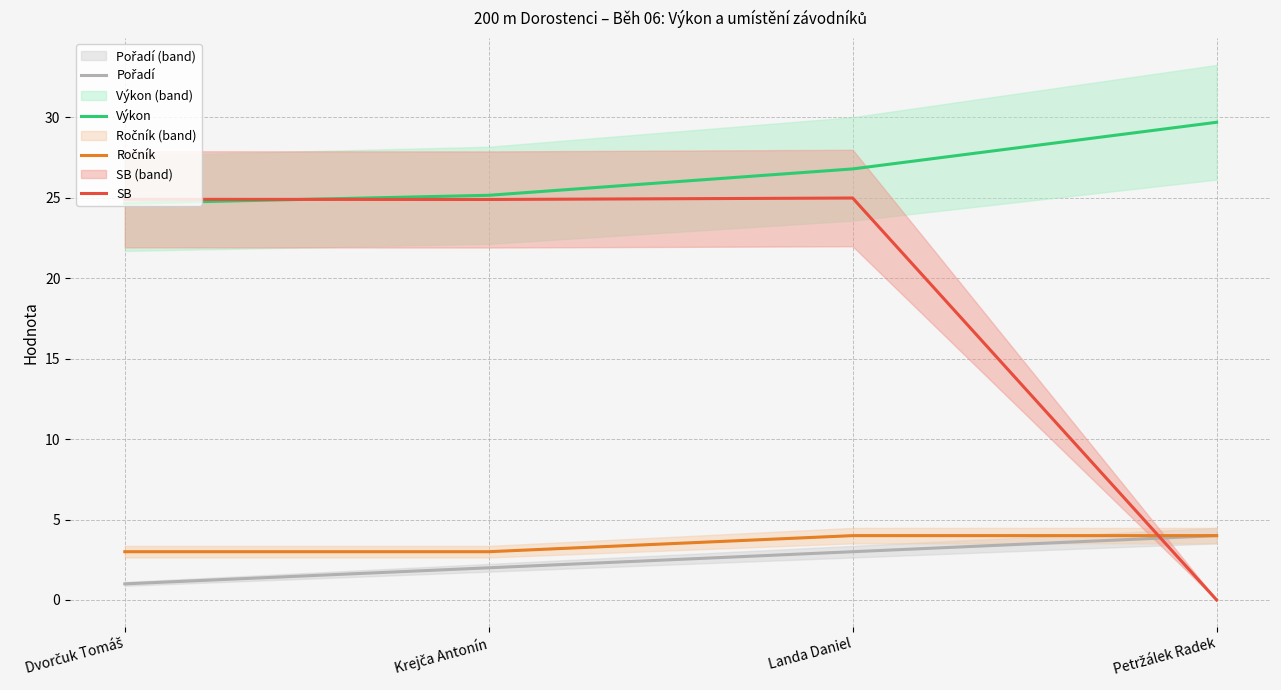

What are all the series names shown in the legend?

Pořadí, Výkon, Ročník, SB